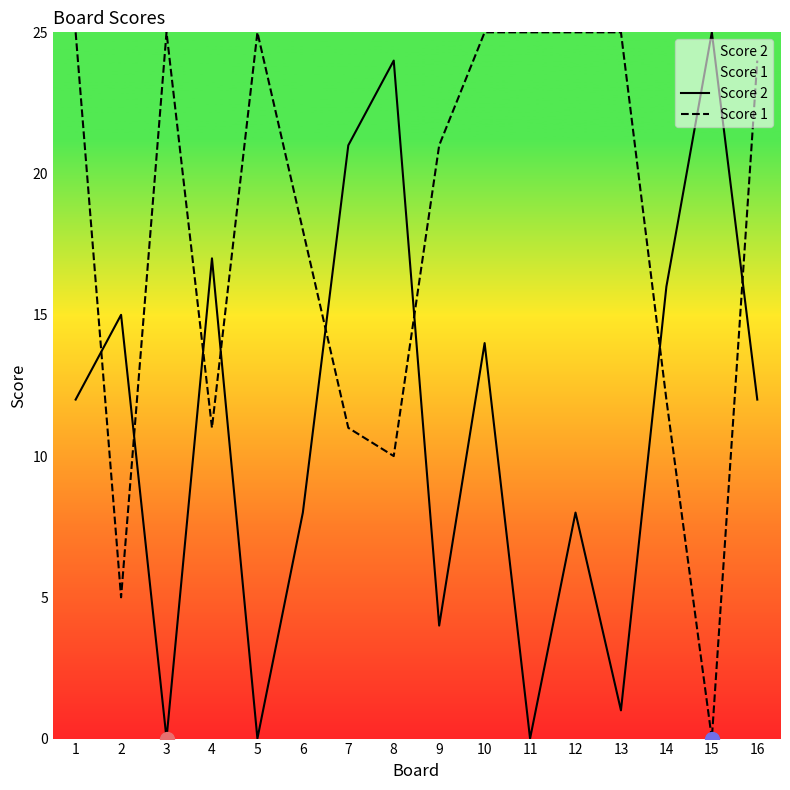

What is the sum of the Score 2 values at 14 and 8?

40